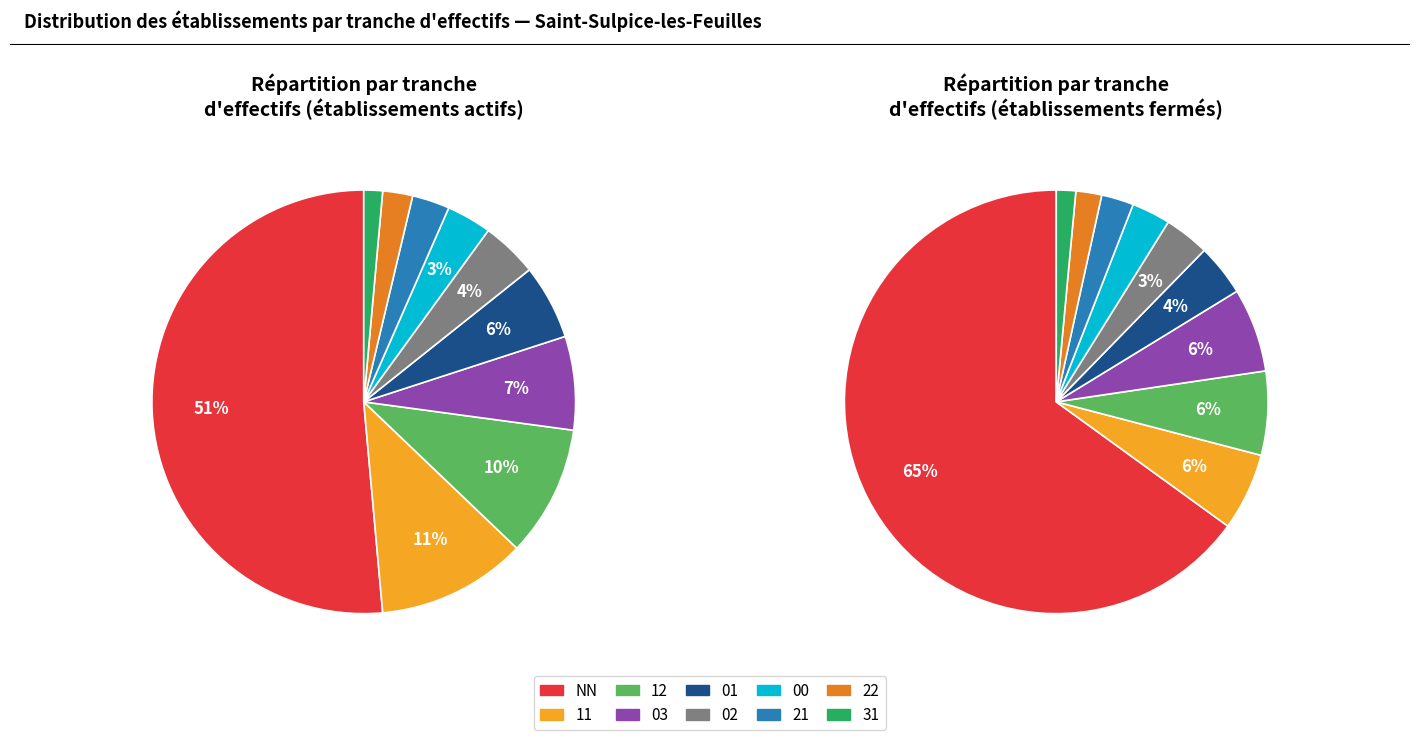

What percentage is the 31 slice, to the nearest percent?

1%